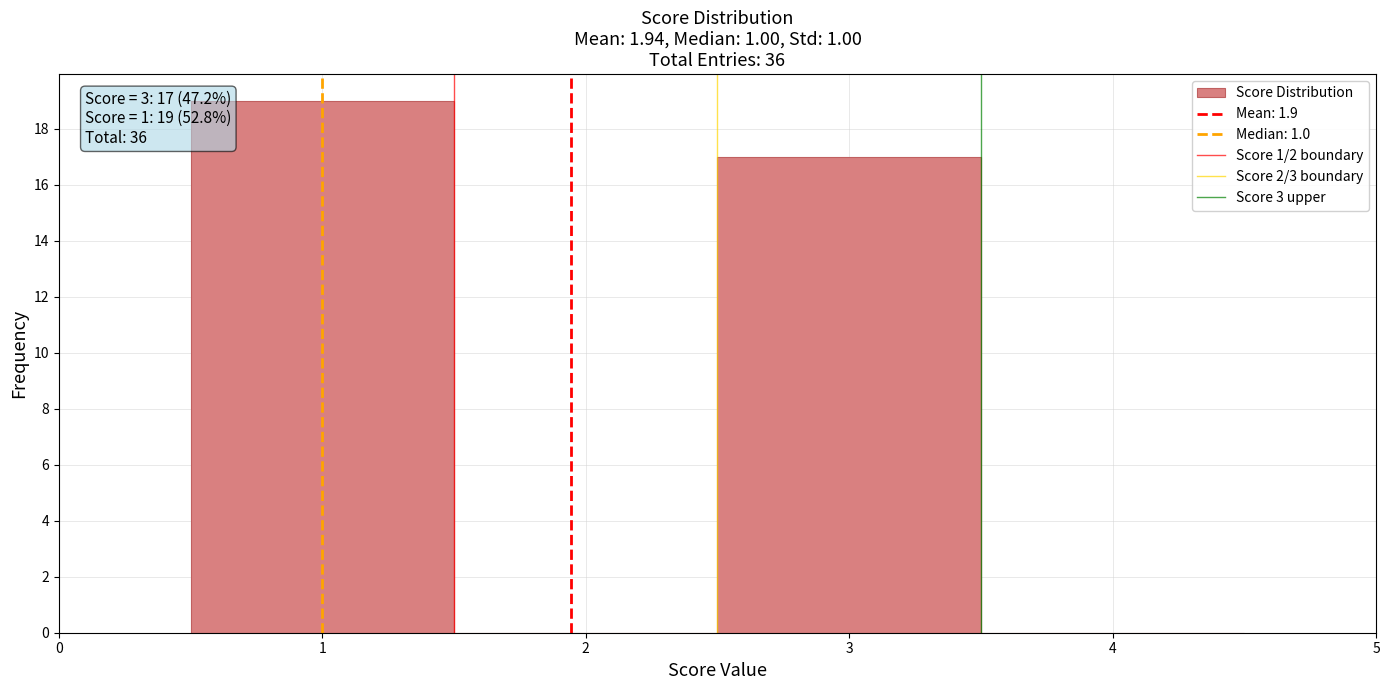

Which range on the x-axis has the tallest bar?

0.5 to 1.5